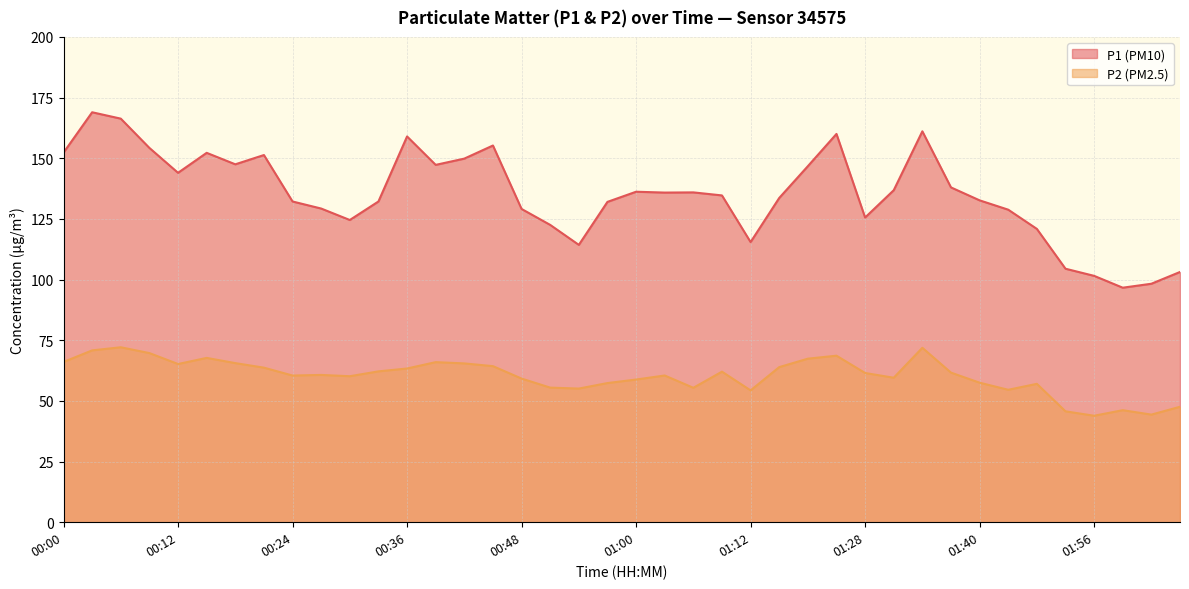

True or false: P1 and P2 intersect in this chart.

False